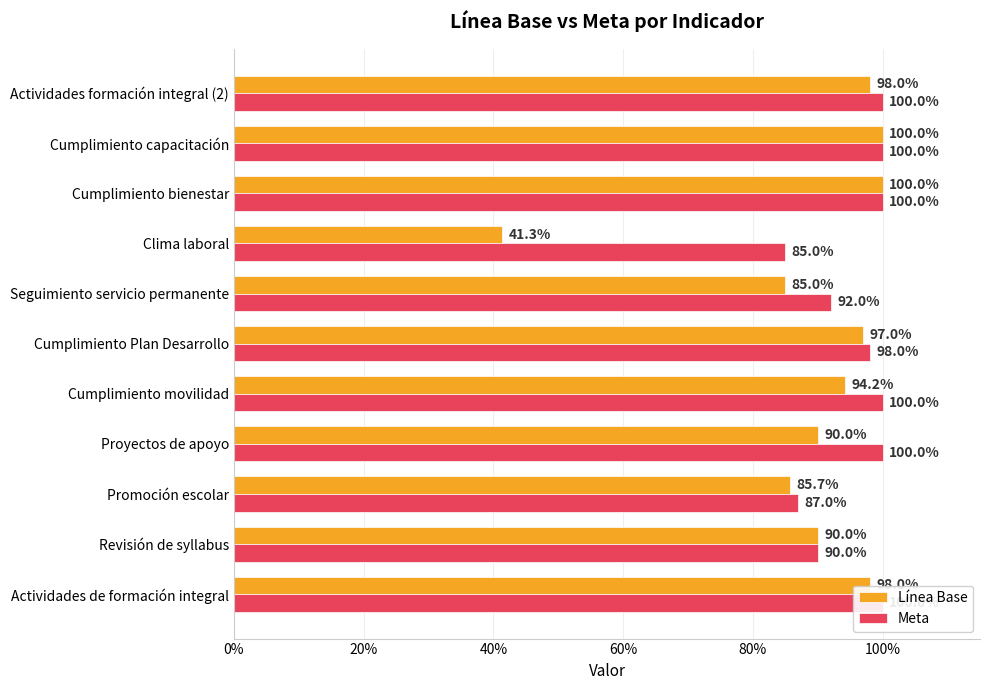

At Promoción escolar, list the series in order from largest to smallest.

Meta, Línea Base